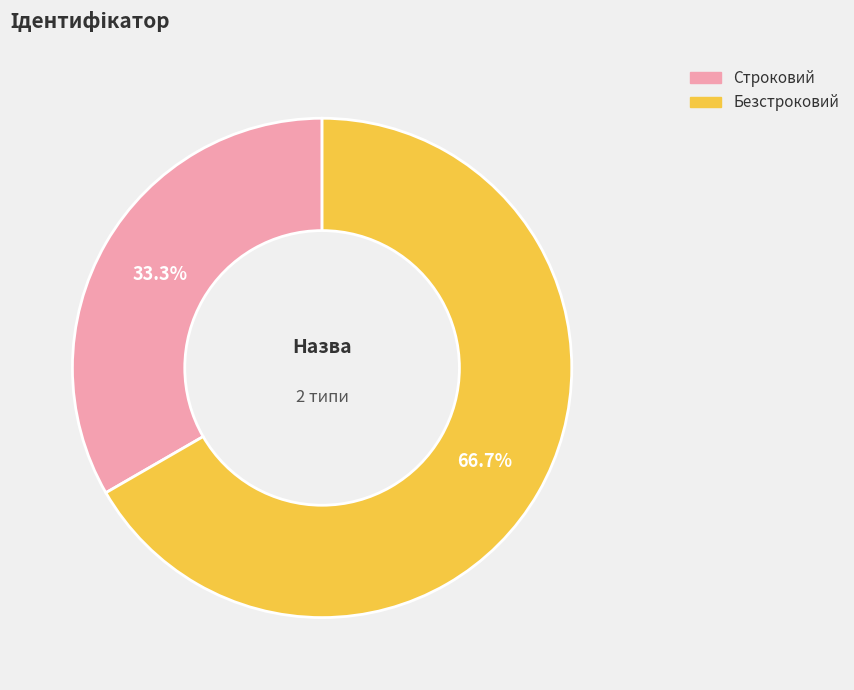

True or false: Строковий accounts for 19% of the total.

False